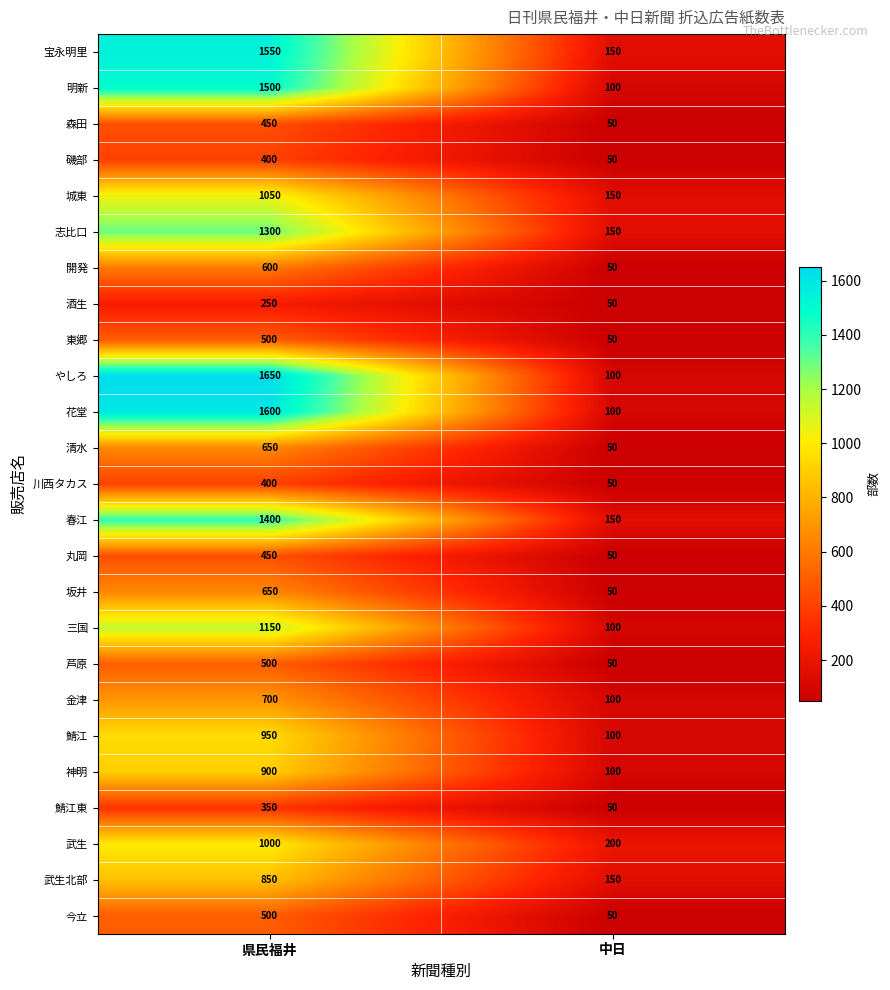

Which series changed the most between 県民福井 and 中日?

やしろ